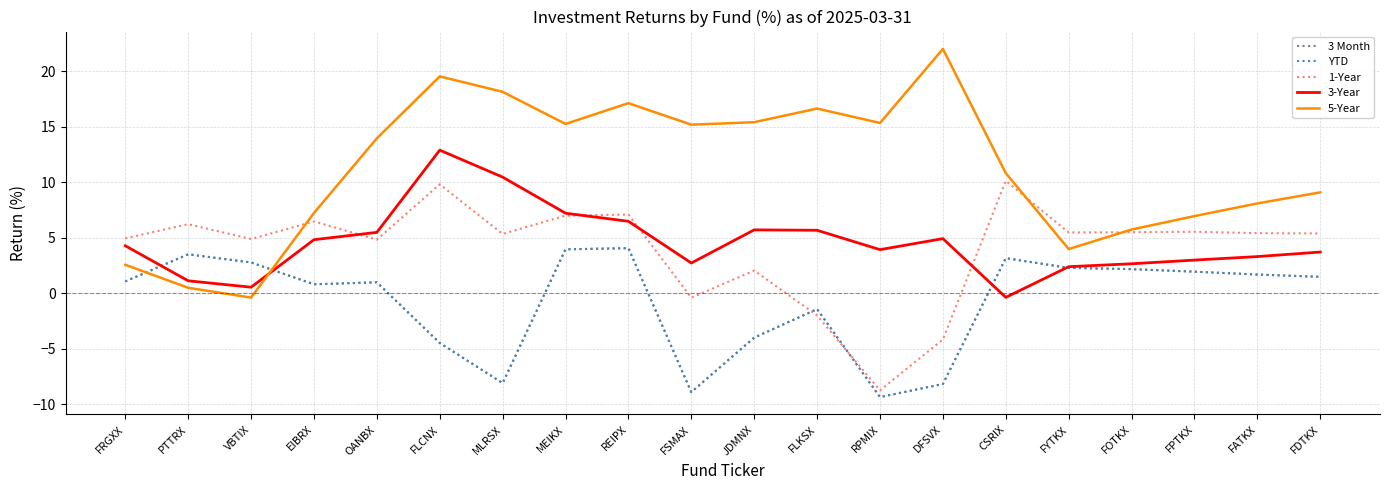

What is the sum of all 3-Year values?

90.9